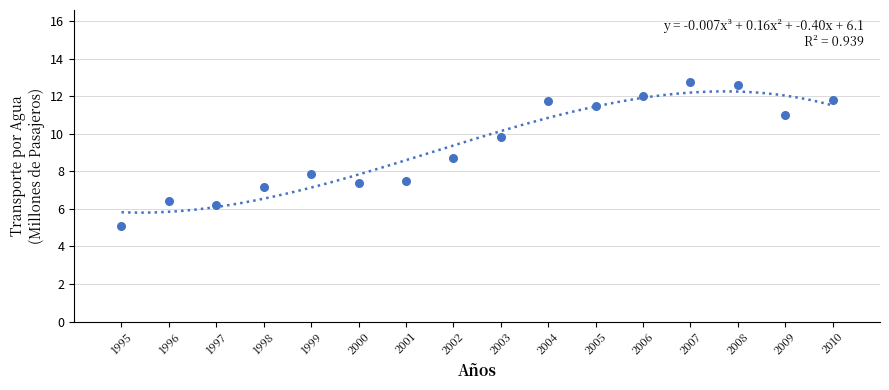

What is the range of X values (max minus min)?

15.0